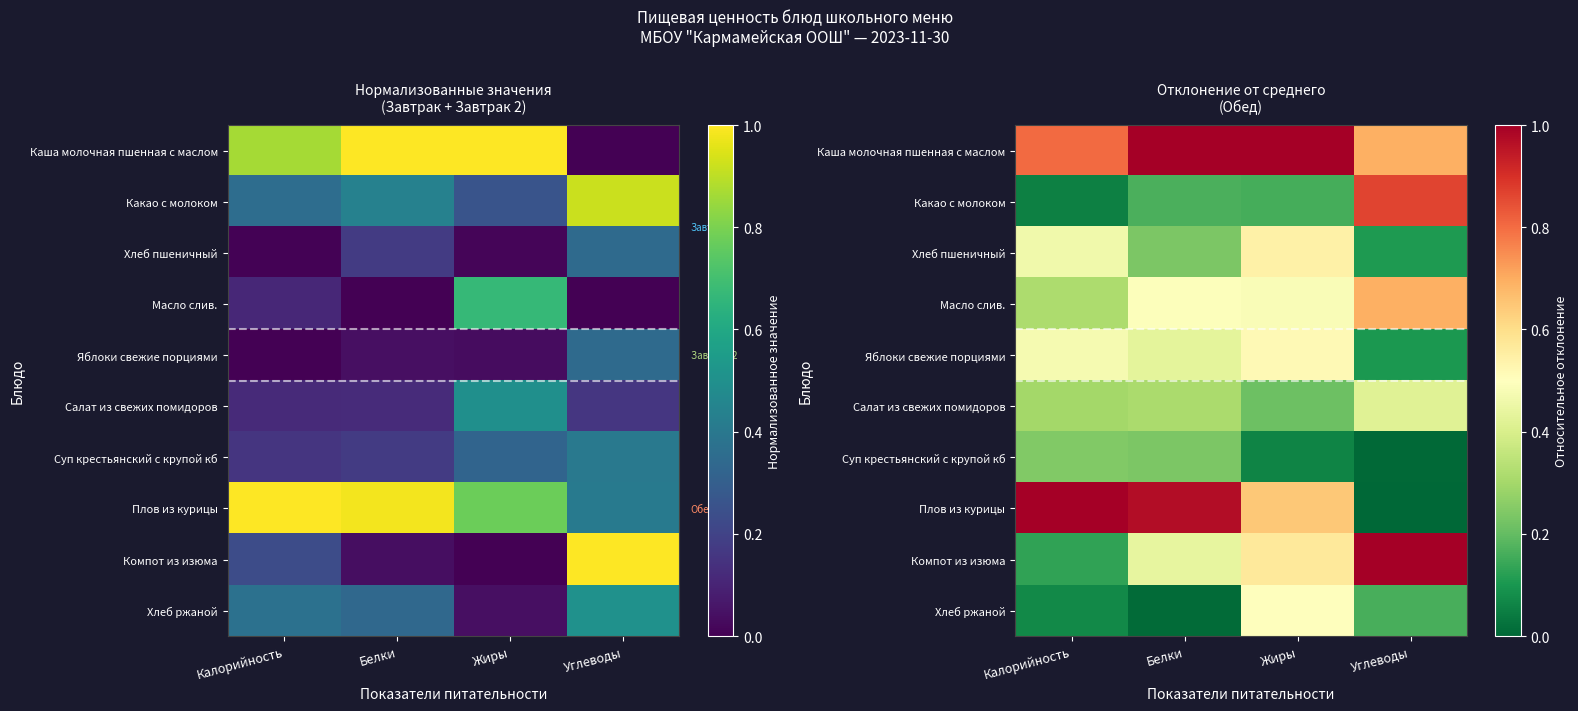

What is the maximum value for Какао с молоком?

0.9